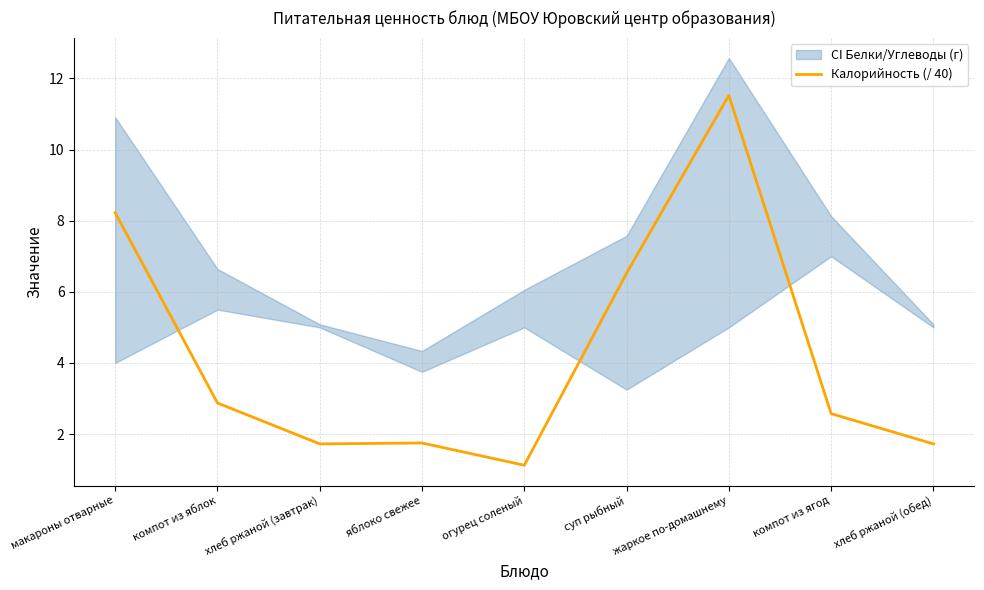

At which category does the chart reach its minimum across all series?

огурец соленый